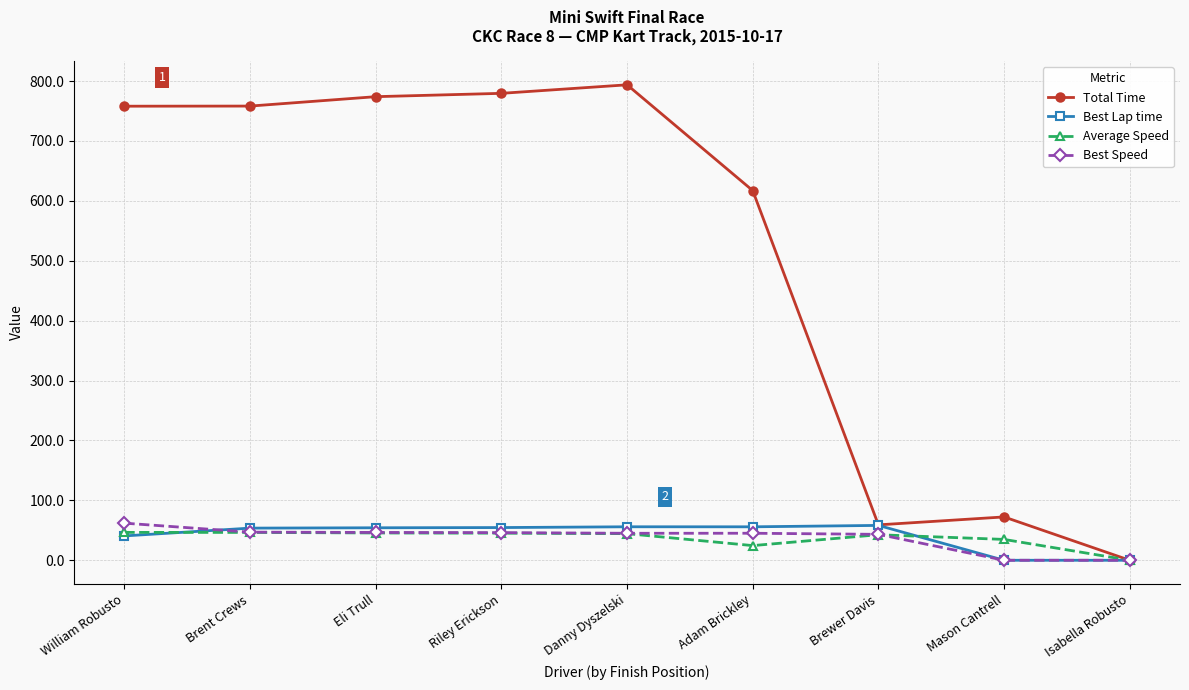

What is the difference between the highest and lowest values at Riley Erickson?

734.3